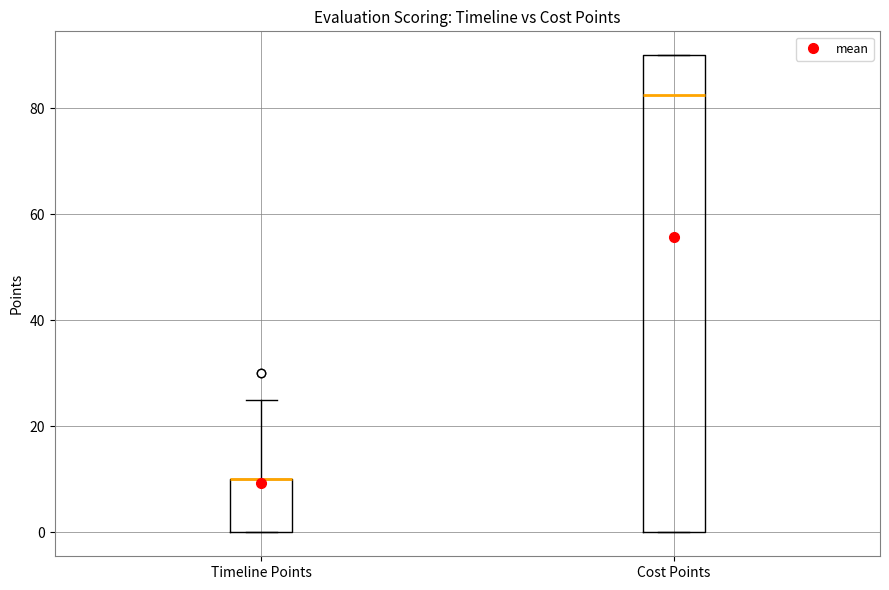

Reading left to right, transcribe this box plot: for each box, give where its median line is, the range the box spans, and where its two whiskers end, as read against the y-axis. The values are not printed on the chart, so give them approximately, as read against the axis.

Timeline Points: median 10 (drawn on the box's upper edge), box 0 to 10, whiskers 0 to 26
Cost Points: median 82, box 0 to 90, whiskers 0 to 90